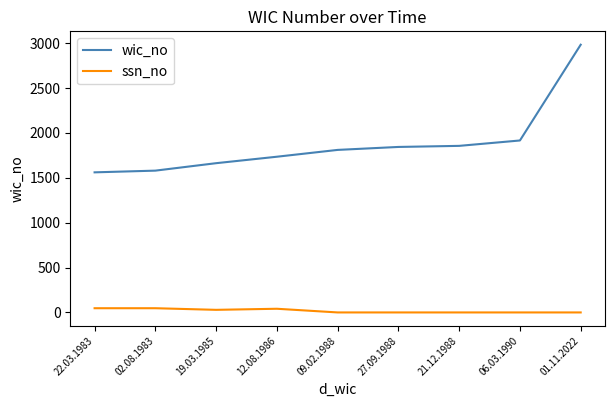

True or false: wic_no and ssn_no intersect in this chart.

False